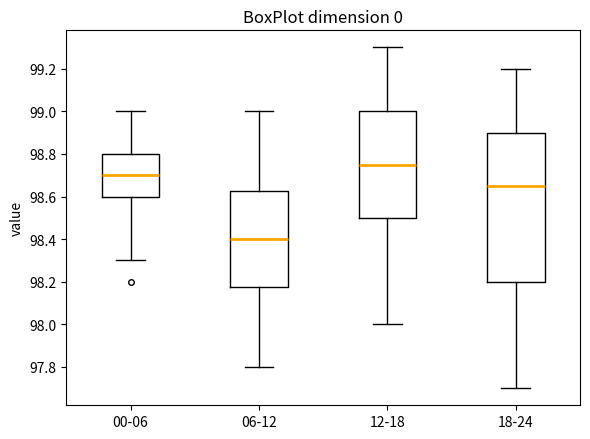

Where does the upper whisker of the box for 06-12 end on the y-axis? The values are not printed on the chart, so give them approximately, as read against the axis.

99.00